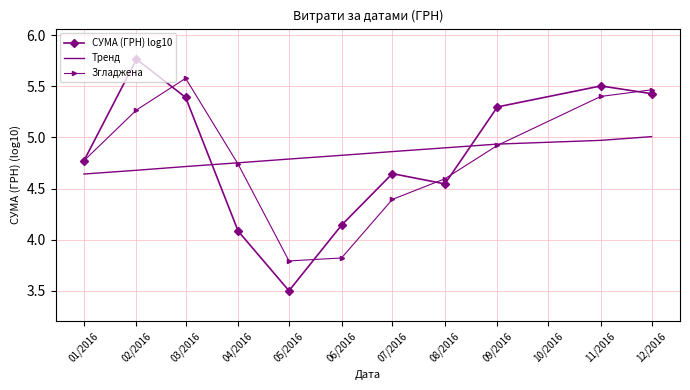

True or false: СУМА (ГРН) log10 and Згладжена cross at least once.

True